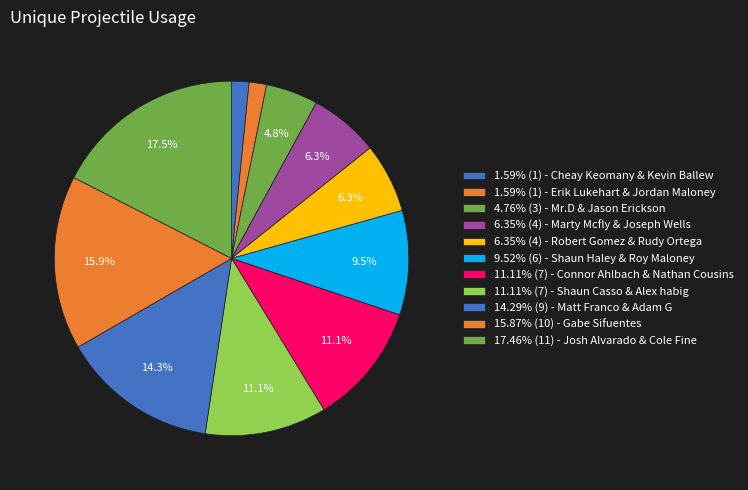

How many slices are in this pie chart?

11